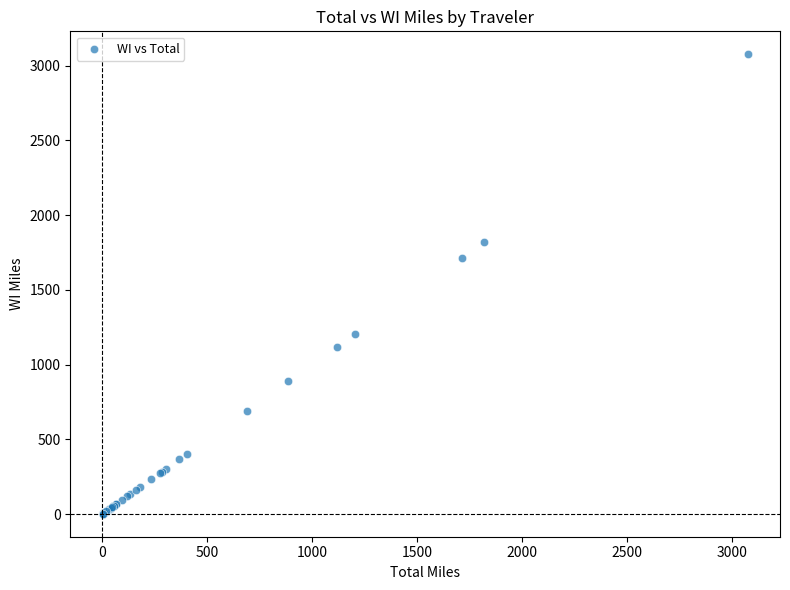

What Y value in the scatter plot is closest to 1539?

1714.9